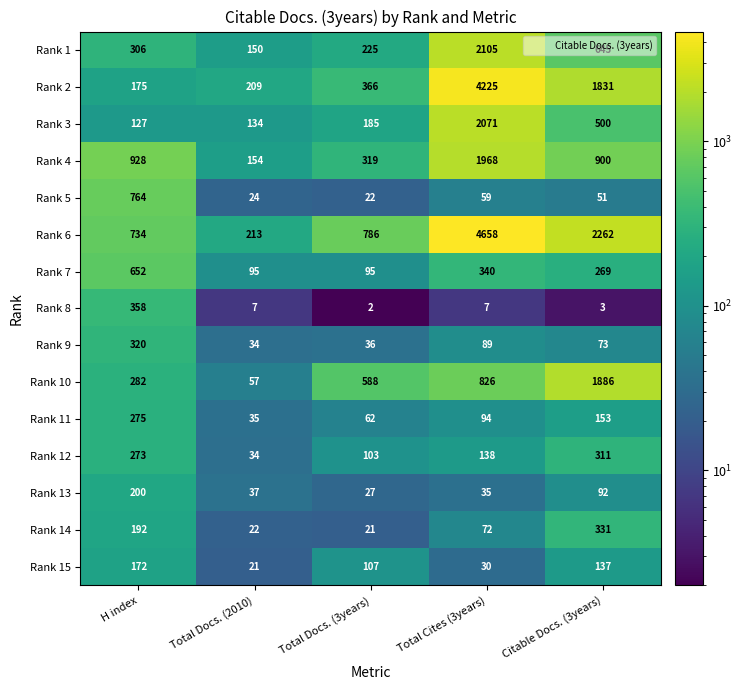

What is the difference between the maximum and minimum values in the Rank 9 series?

286